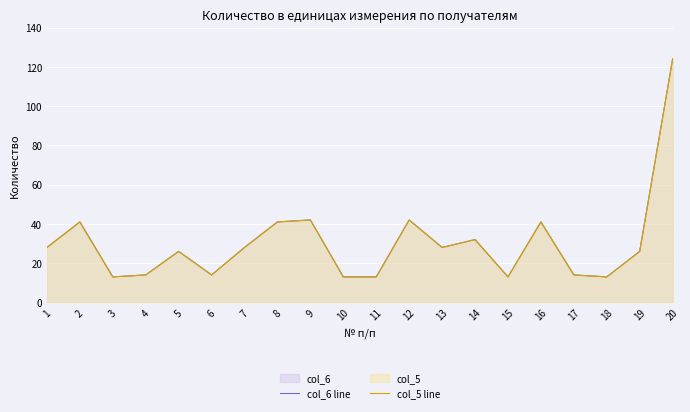

Which has a higher value, 6 or 13?

13